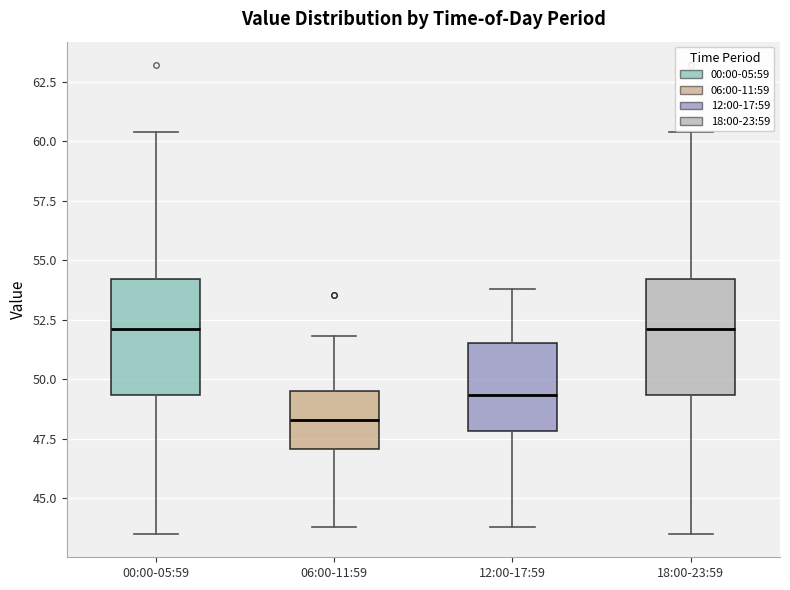

Reading left to right, read every box against the y-axis: the position of its median line, the range the box covers, and the ends of its whiskers. The values are not printed on the chart, so give them approximately, as read against the axis.

00:00-05:59: median 52.0, box 49.5 to 54.0, whiskers 43.5 to 60.5
06:00-11:59: median 48.5, box 47.0 to 49.5, whiskers 44.0 to 52.0
12:00-17:59: median 49.5, box 48.0 to 51.5, whiskers 44.0 to 54.0
18:00-23:59: median 52.0, box 49.5 to 54.0, whiskers 43.5 to 60.5